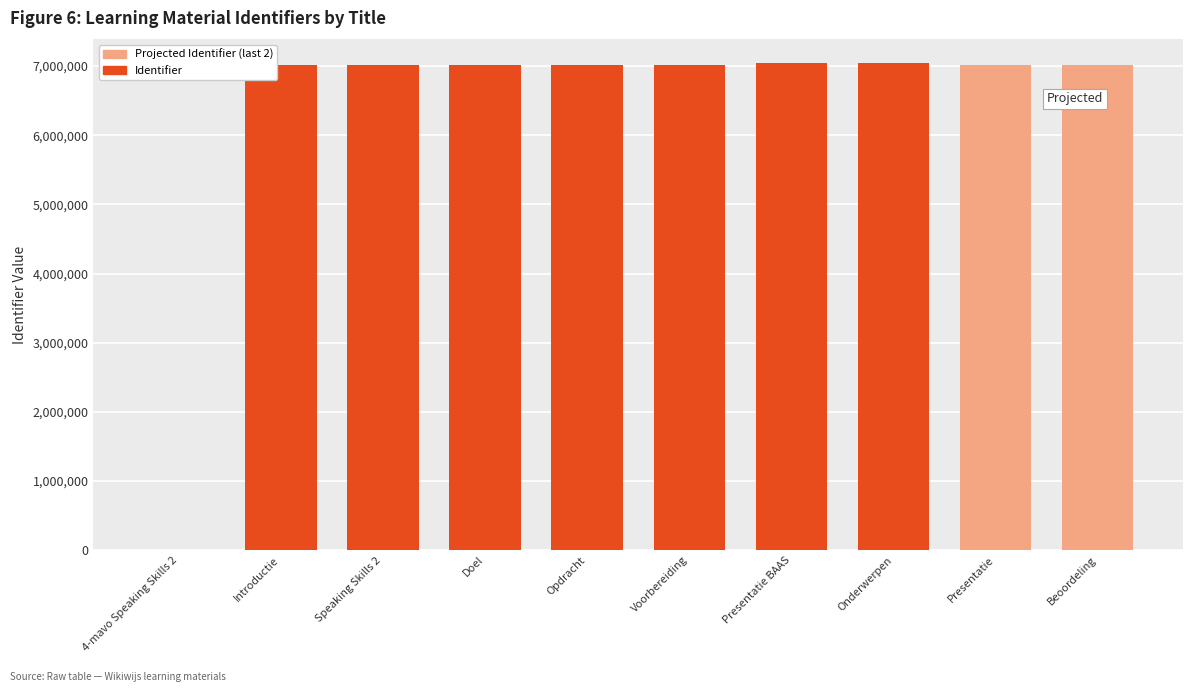

What is the difference between the values at Presentatie and 4-mavo Speaking Skills 2?

7011242